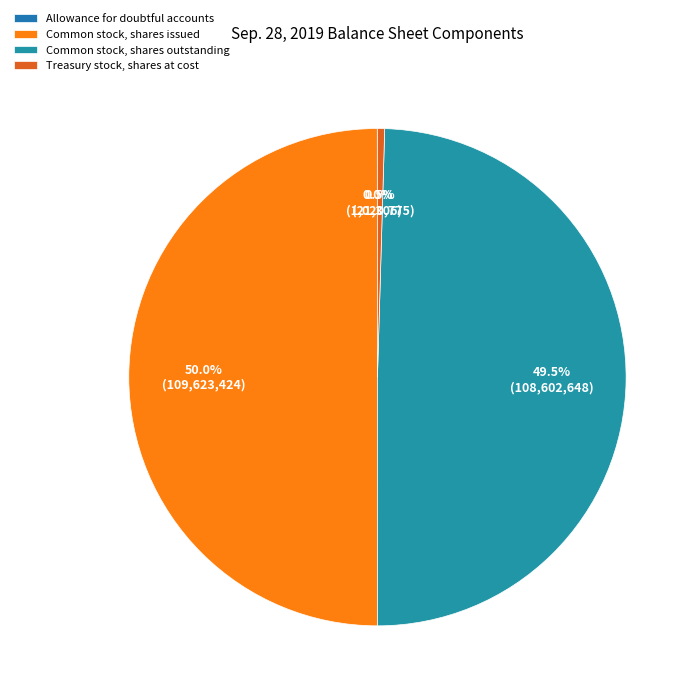

True or false: Common stock, shares outstanding accounts for 50% of the total.

True